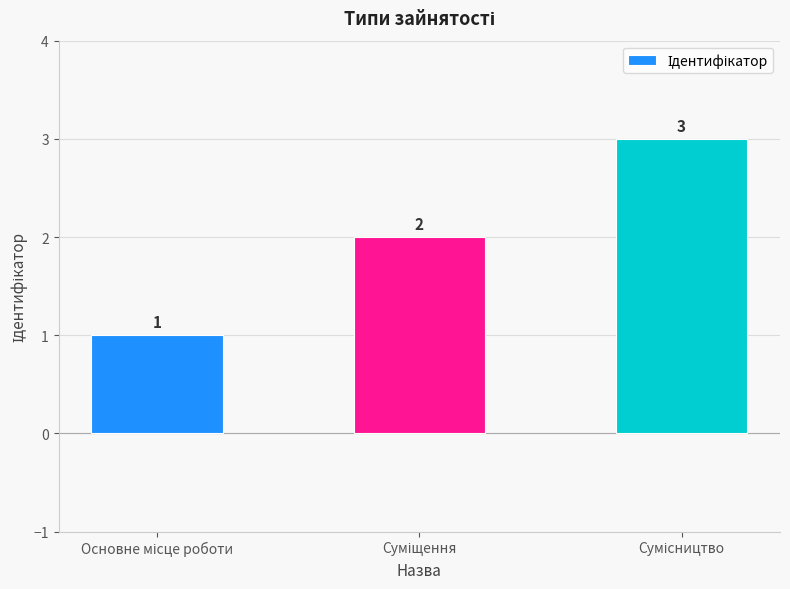

How many values are between 1 and 3?

3